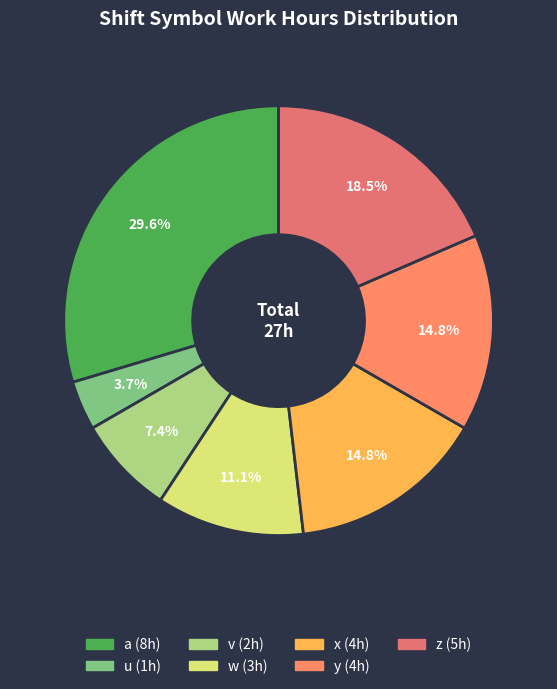

What is the change in value from u to y?

+3